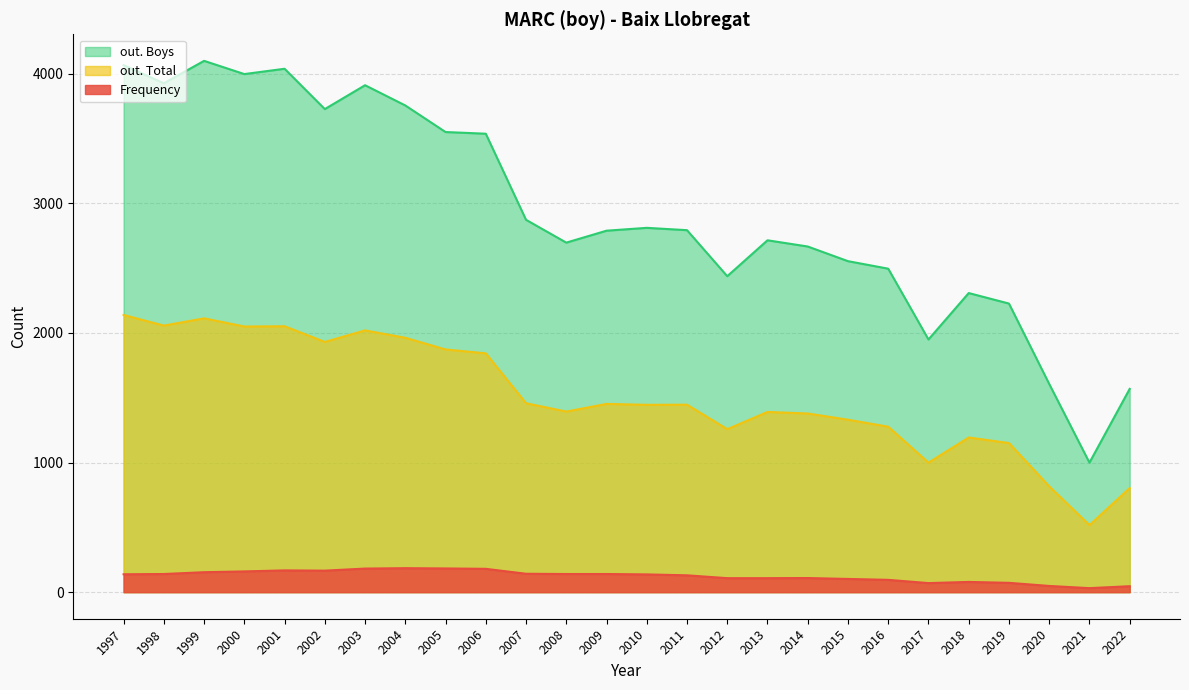

How many distinct data groups are displayed?

3